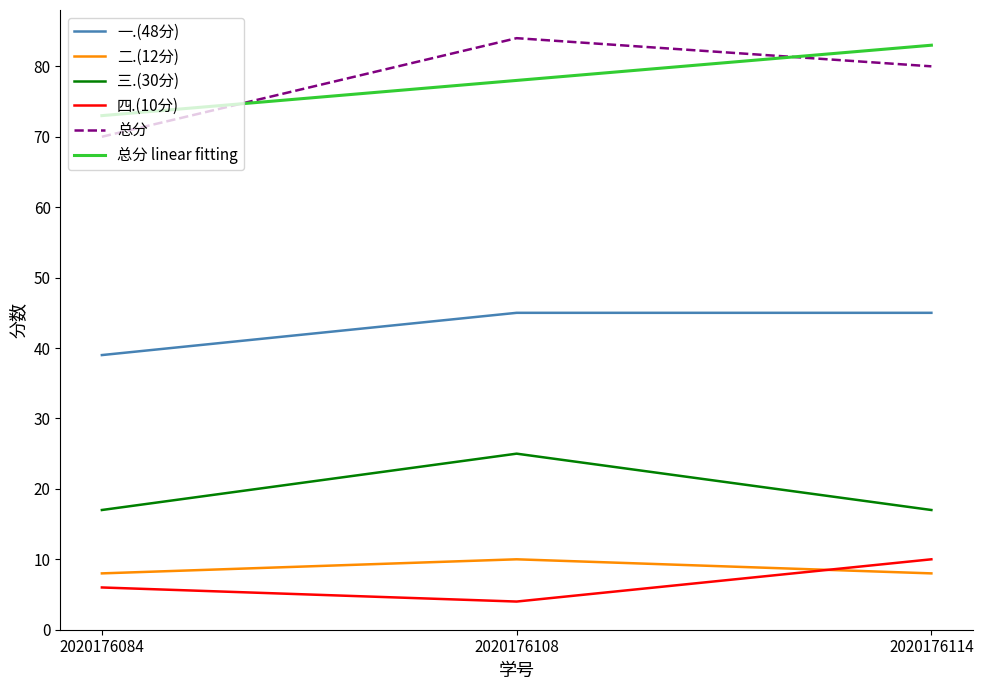

What is the spread (max minus min) of values at 2020176084?

67.0